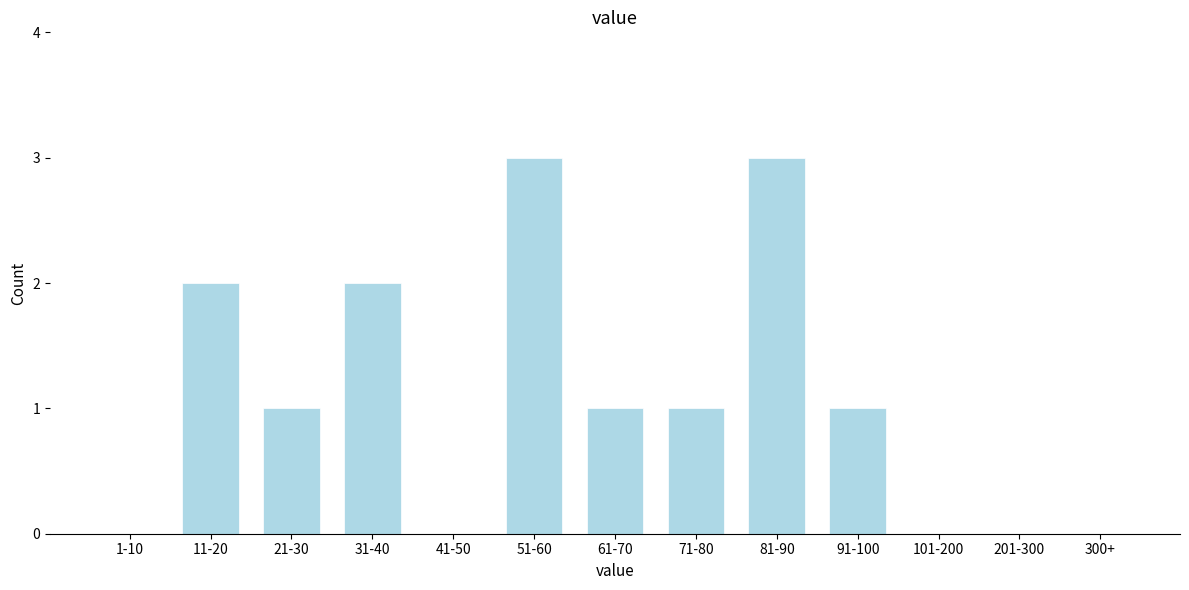

Reading right to left, extract all data points from this chart.

300+=0	201-300=0	101-200=0	91-100=1	81-90=3	71-80=1	61-70=1	51-60=3	41-50=0	31-40=2	21-30=1	11-20=2	1-10=0